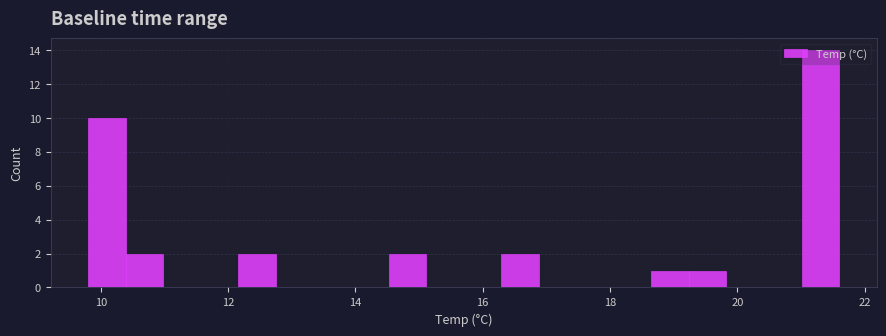

Around what value on the x-axis is the tallest bar? Give the approximate position of its centre, as read against the axis.

21.4